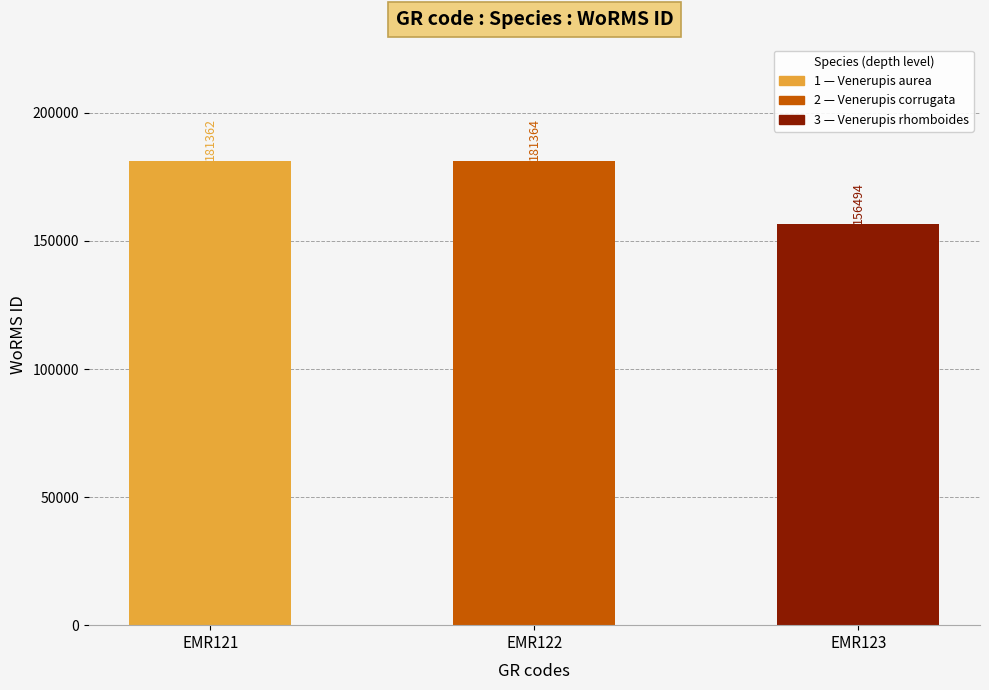

What is the sum of all values?

519220